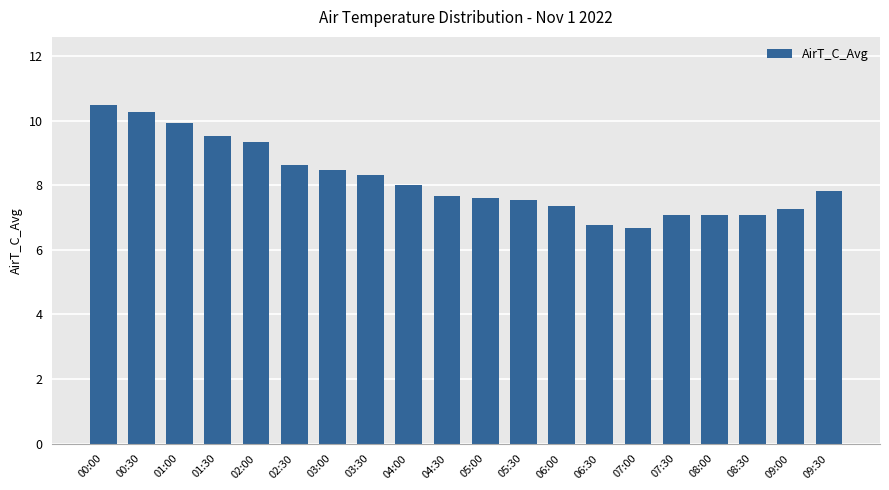

The chart shows a value of 8.3 at 03:30. True or false?

True